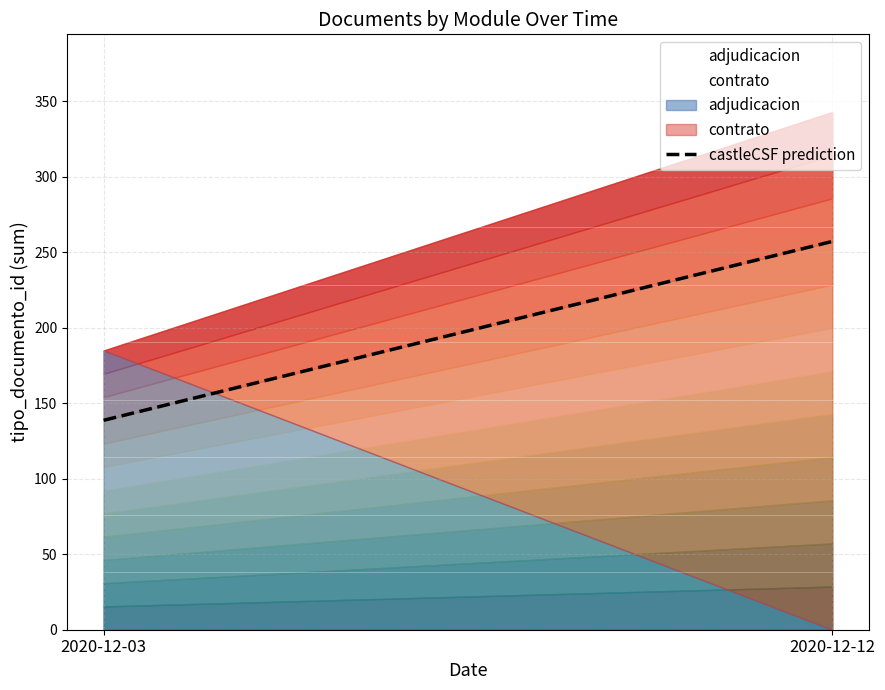

What is the change in value from 2020-12-03 to 2020-12-12?

+118.5